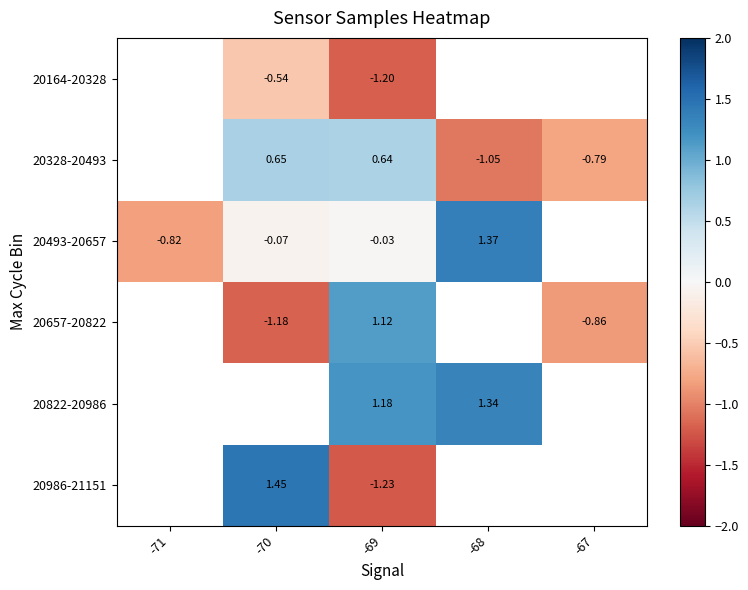

Is the value of 20164-20328 at -70 greater than the value of 20493-20657 at -71?

Yes